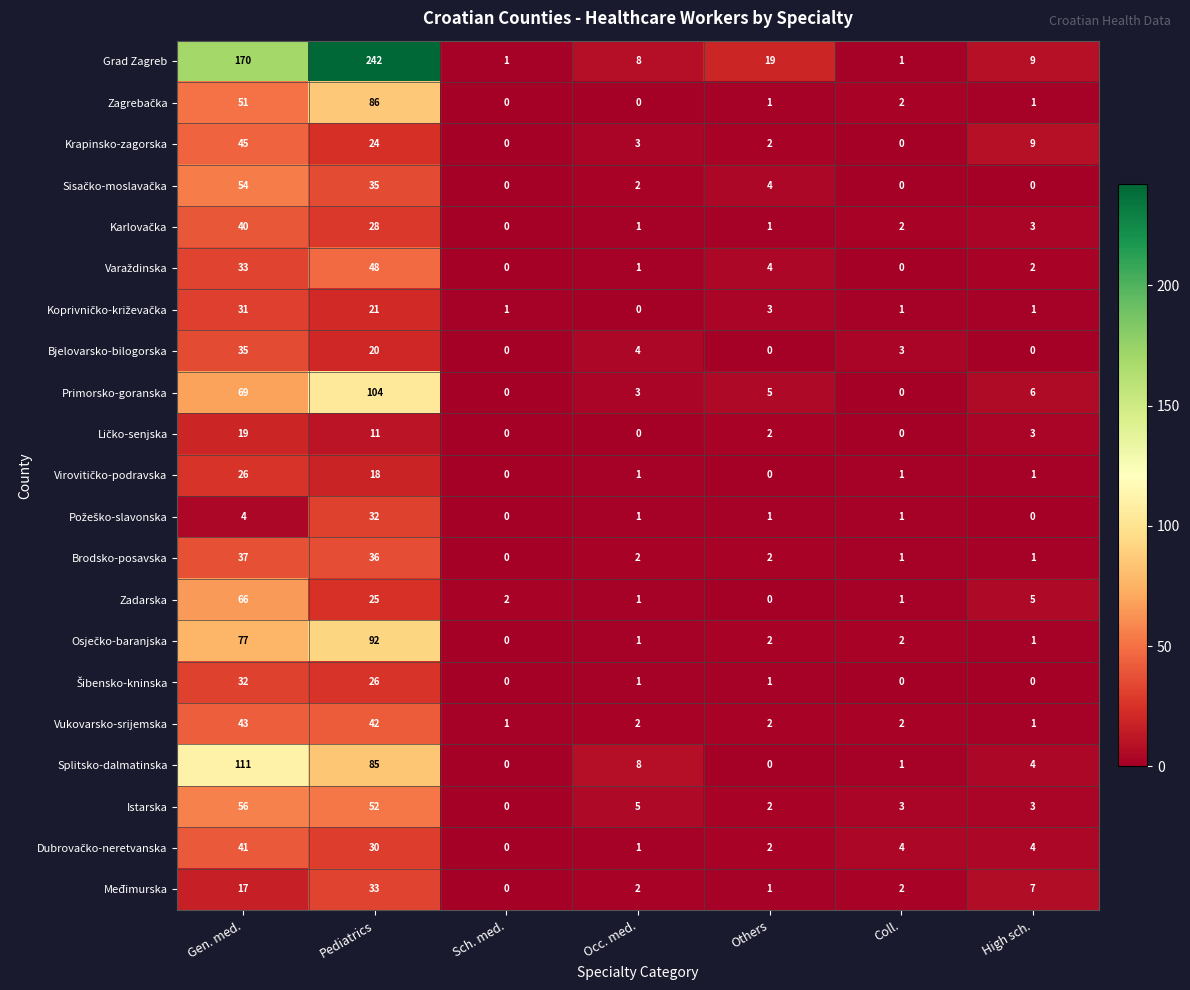

What is the spread (max minus min) of values at Others?

19